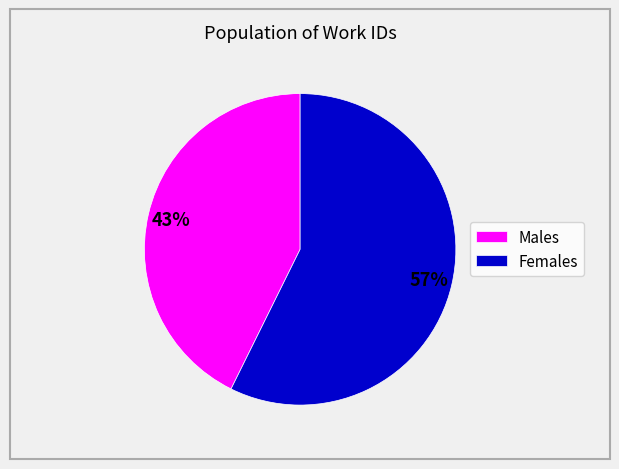

Is there any slice that represents more than half of the pie?

Yes